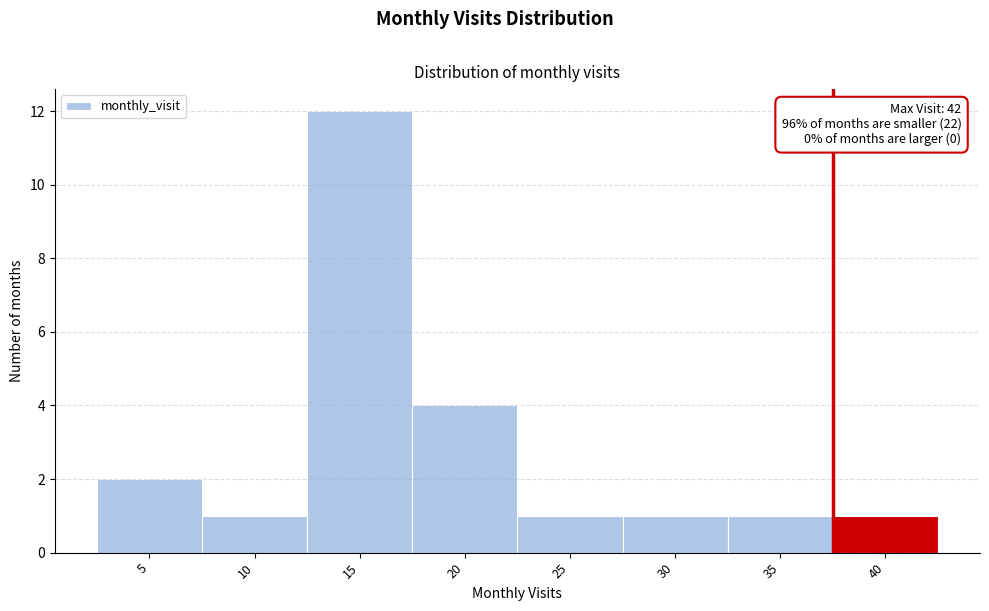

Reading left to right, list all the values displayed in this chart.

2	1	12	4	1	1	1	1